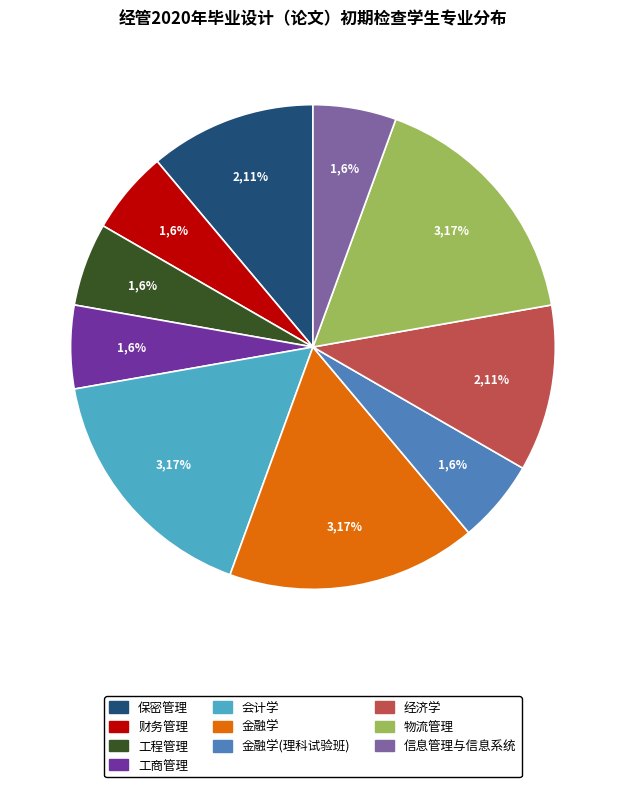

To the nearest percent, what is the difference between the largest and smallest slice percentages?

11%